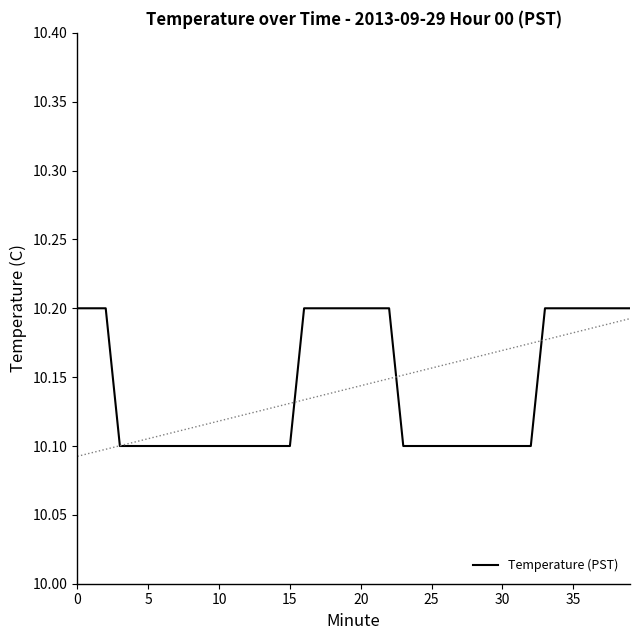

What is the greatest value displayed?

10.2